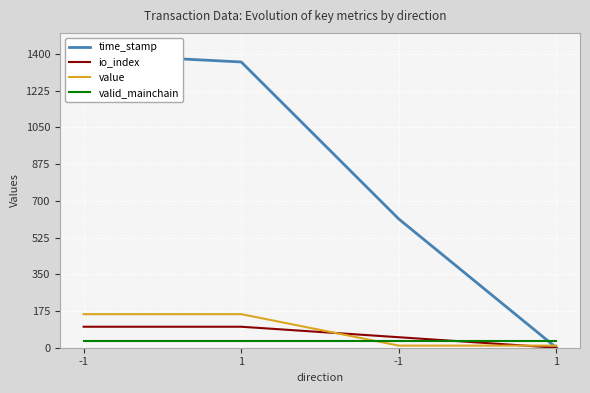

True or false: value and valid_mainchain intersect in this chart.

True